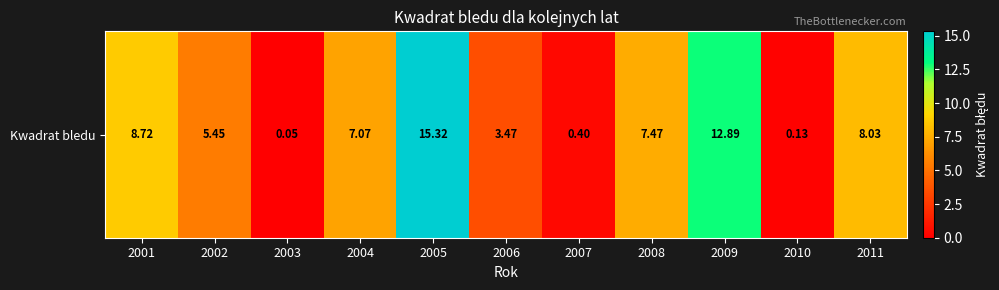

The chart shows a value of 0.1 at 2010. True or false?

True